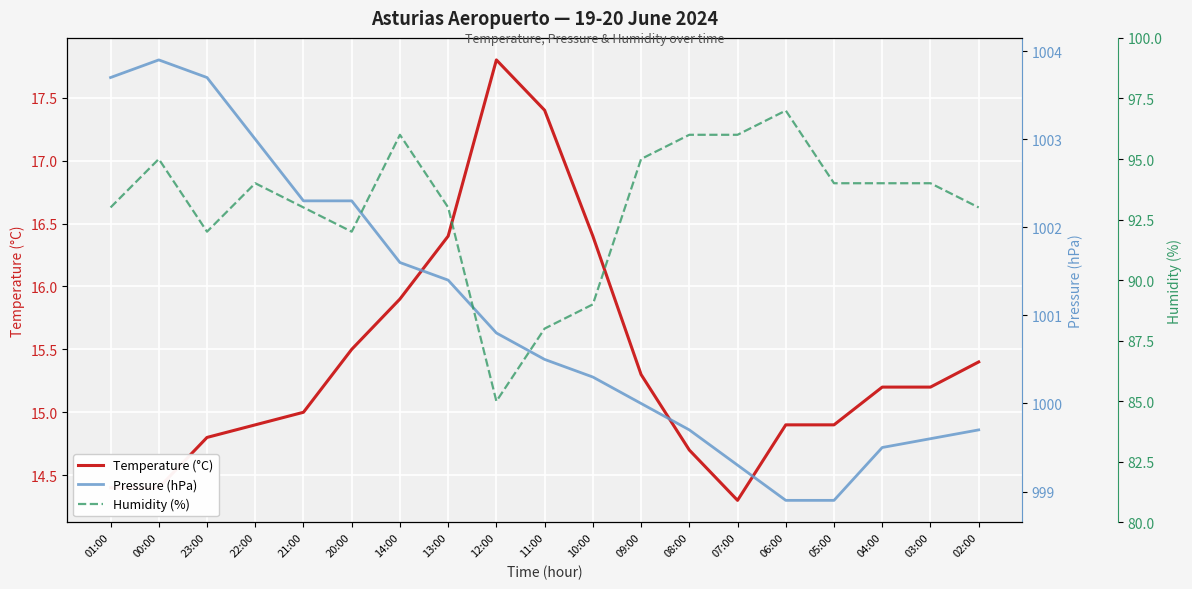

What is the maximum value shown in the chart?

1003.9